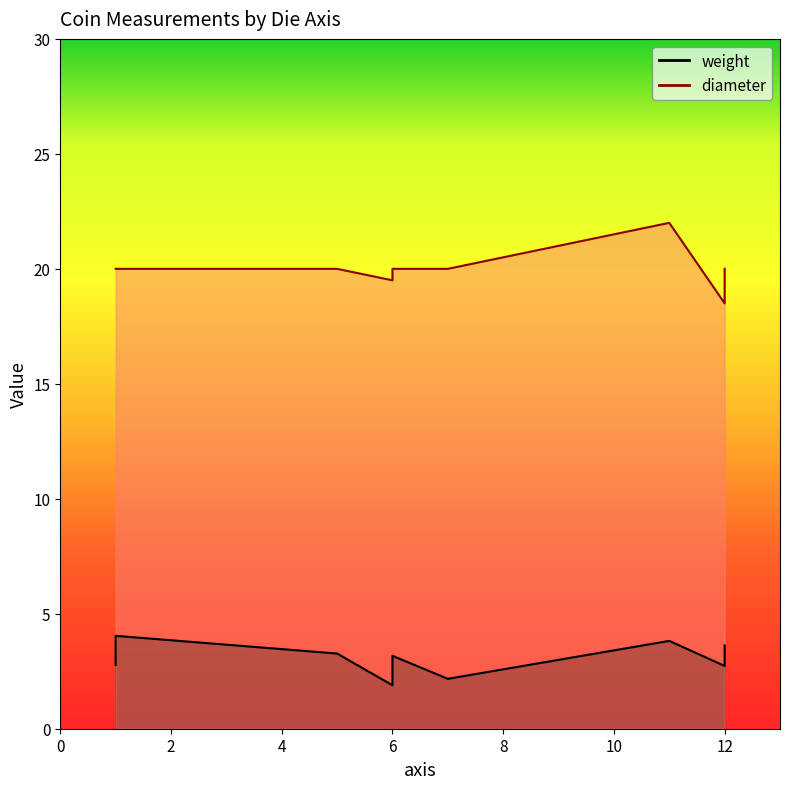

At which category does weight reach its first local peak?

6